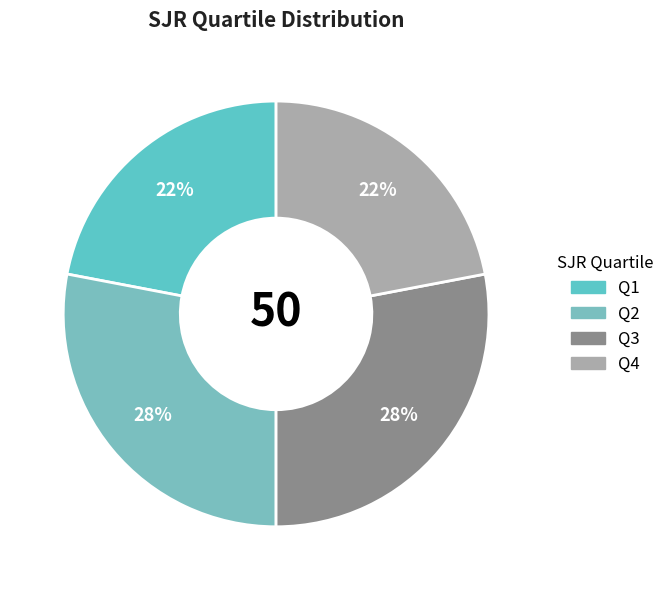

Rank the categories by value from lowest to highest.

Q1, Q4, Q2, Q3